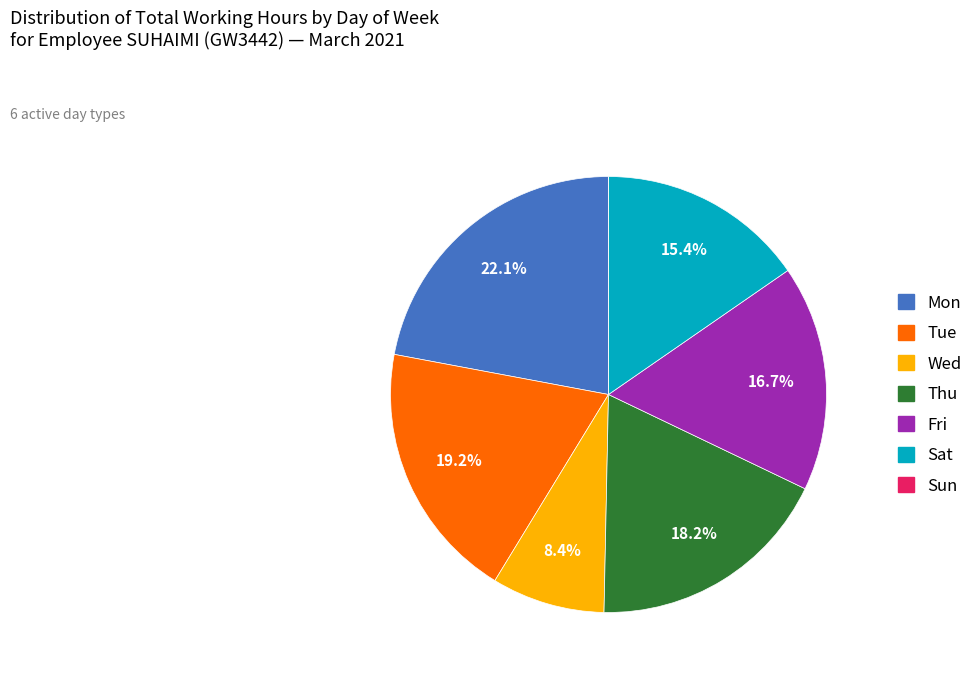

What percentage is NOT represented by Fri?

83.3%